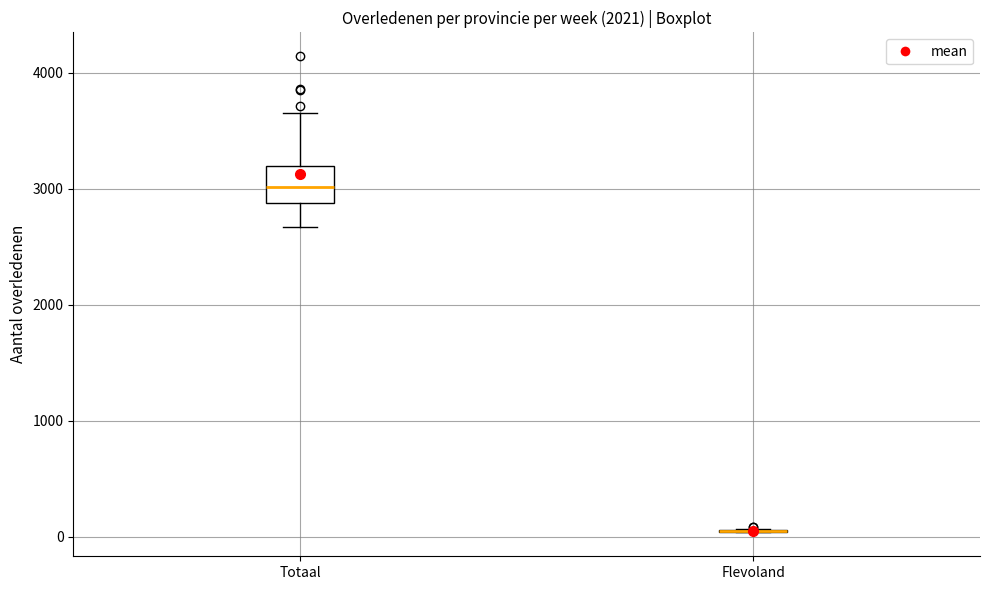

Comparing the boxes themselves (not the whiskers), which one is the tallest?

Totaal